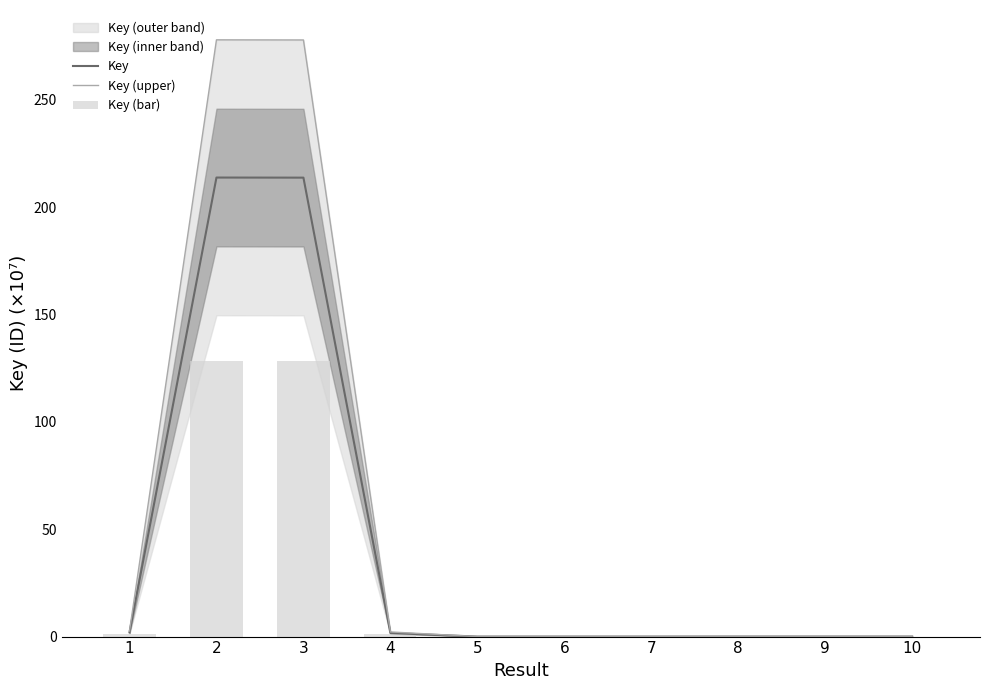

What is the greatest value displayed?

278.0